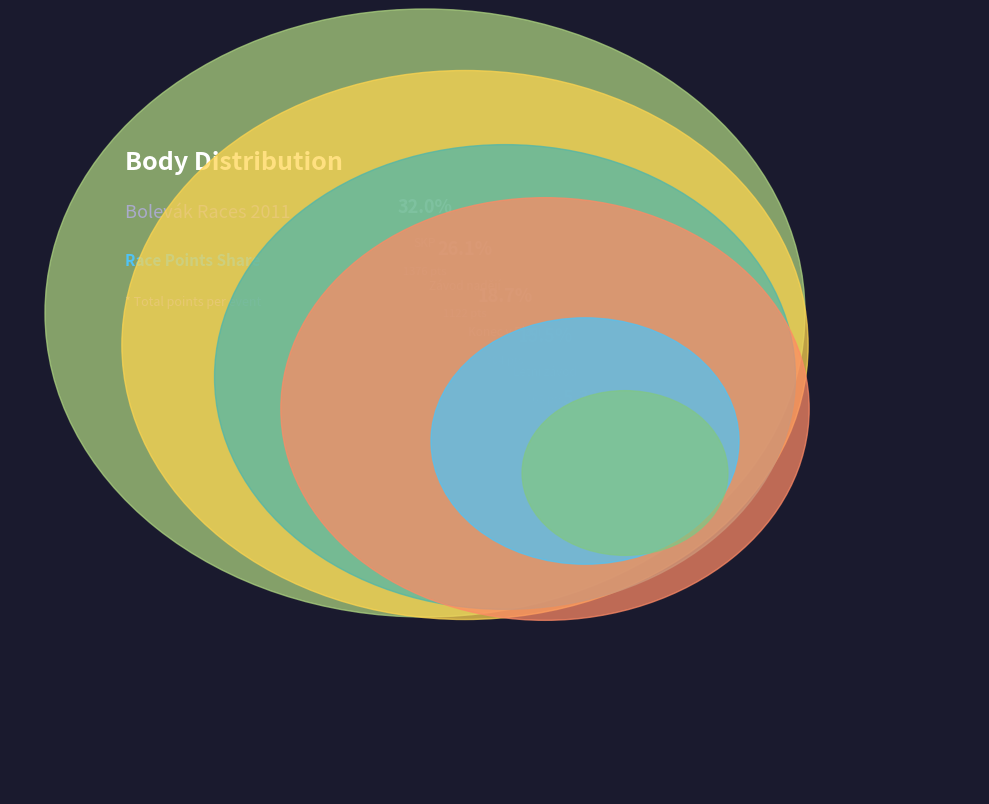

The 111424 slice represents 19% of the pie. True or false?

False